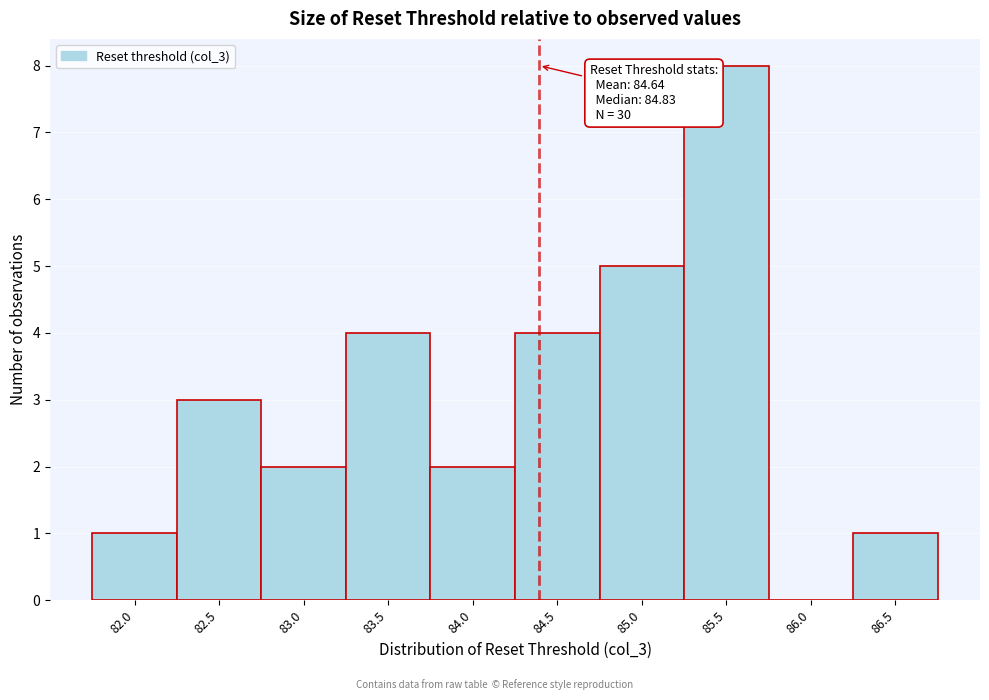

Reading right to left, extract all data points from this chart.

86.5=1	86.0=0	85.5=8	85.0=5	84.5=4	84.0=2	83.5=4	83.0=2	82.5=3	82.0=1